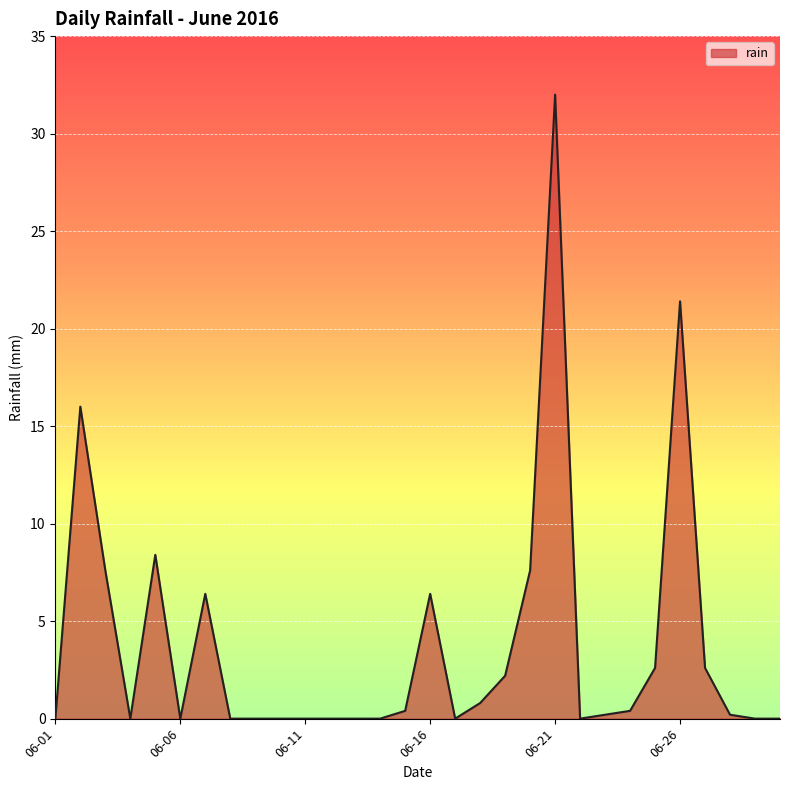

What is the maximum value shown in the chart?

32.0